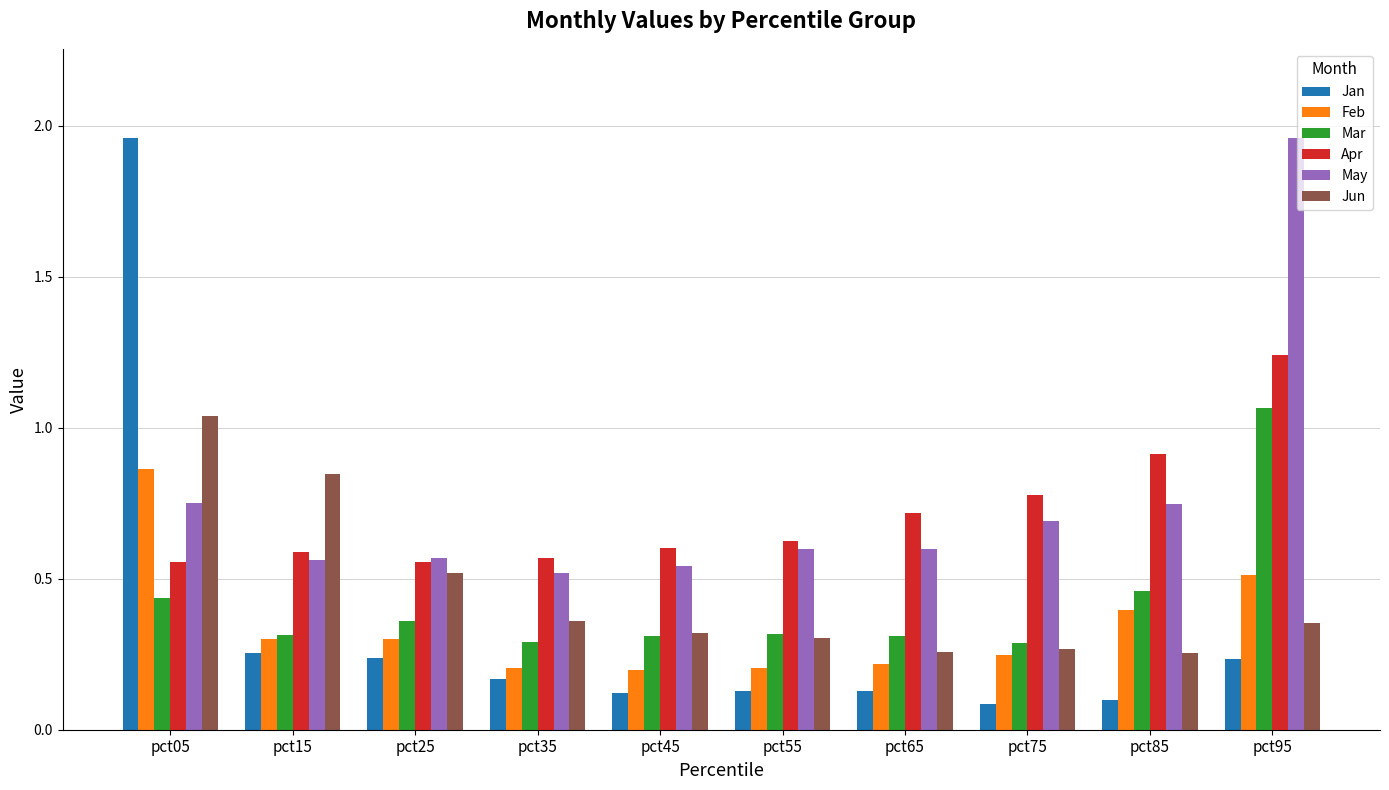

How many series are shown in this chart?

6